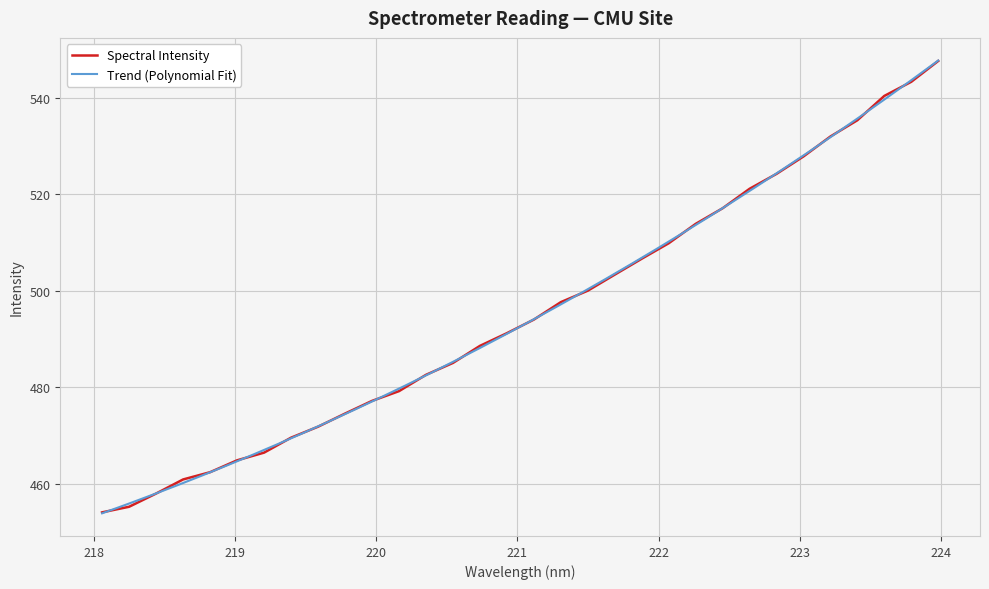

List the labels in order of value, largest first.

223.9802, 223.7895, 223.5987, 223.408, 223.2172, 223.0264, 222.8355, 222.6447, 222.4538, 222.263, 222.0721, 221.8812, 221.6902, 221.4993, 221.3083, 221.1174, 220.9264, 220.7354, 220.5444, 220.3533, 220.1623, 219.9712, 219.7801, 219.589, 219.3979, 219.2067, 219.0156, 218.8244, 218.6332, 218.442, 218.2508, 218.0596